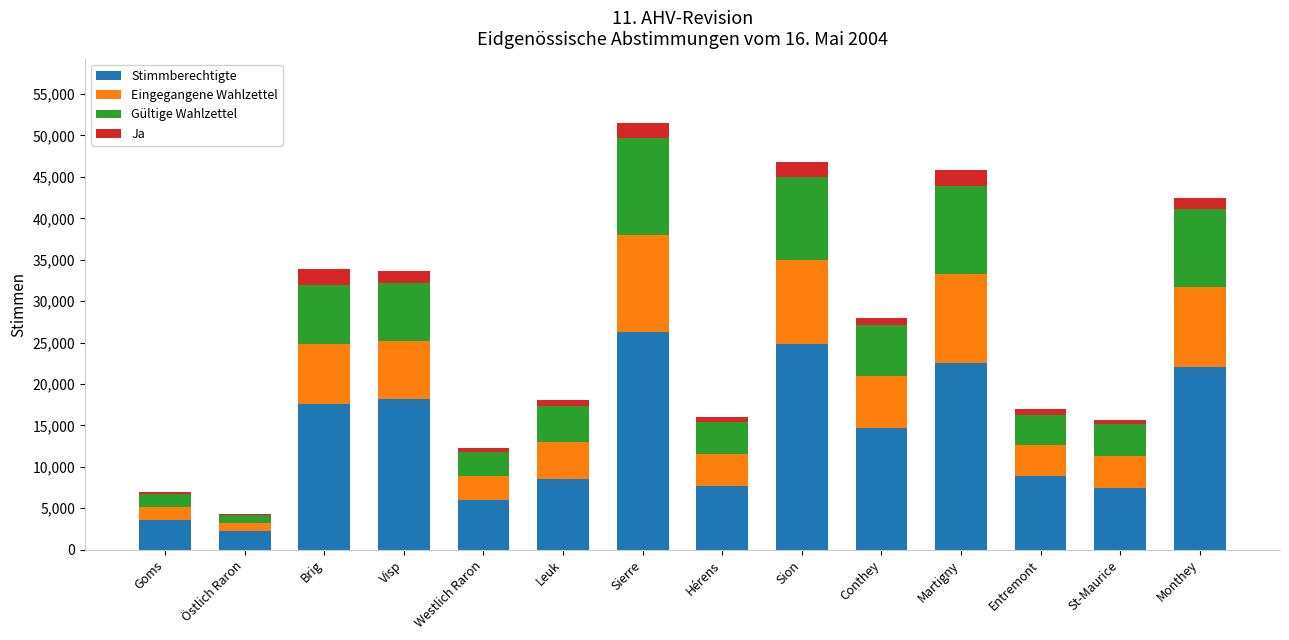

At which label does Stimmberechtigte reach its peak?

Sierre